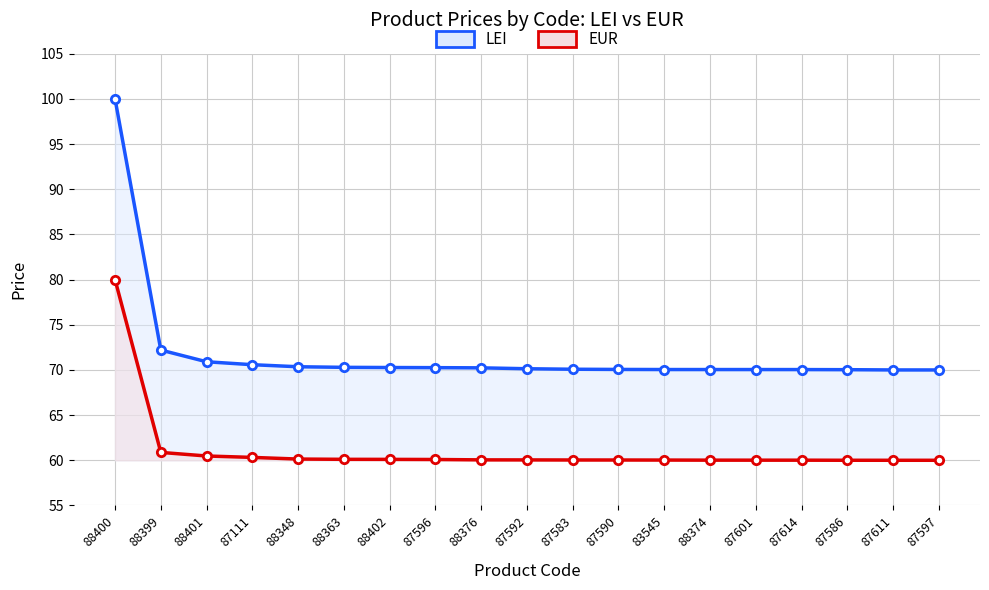

True or false: LEI and EUR cross at least once.

False